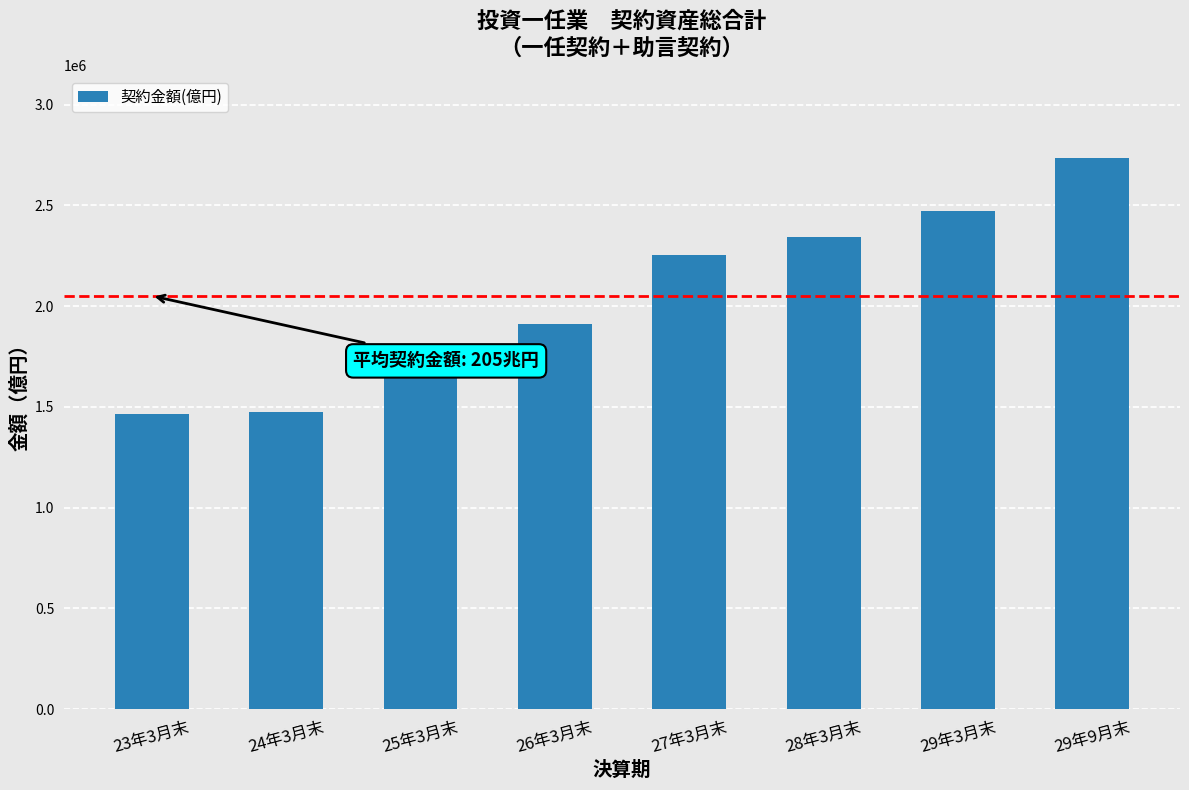

How many categories are shown in the chart?

8